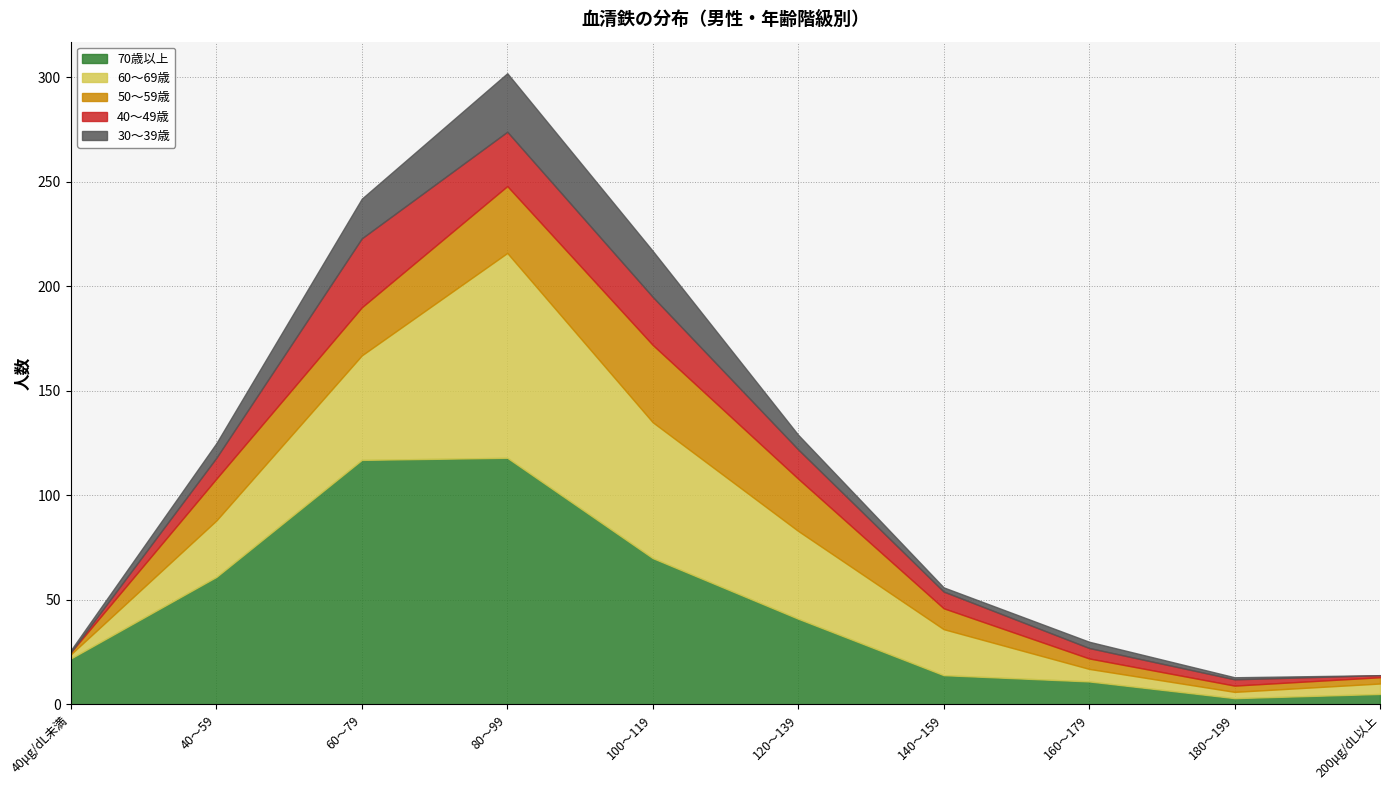

Which label corresponds to the largest value in the chart?

80～99